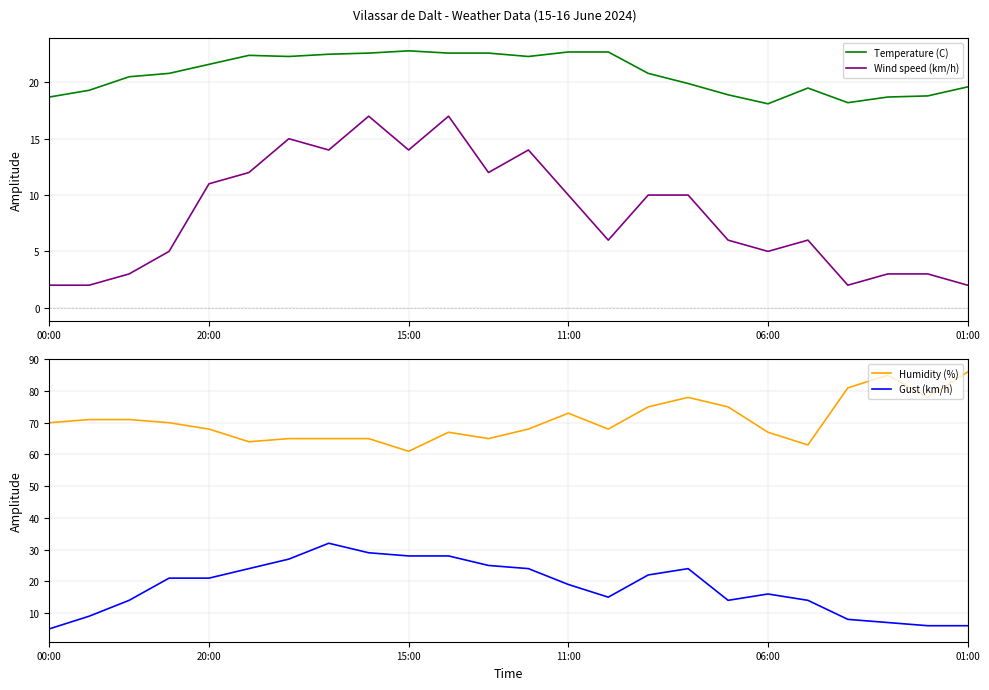

True or false: Temperature (C) and Wind speed (km/h) intersect in this chart.

False